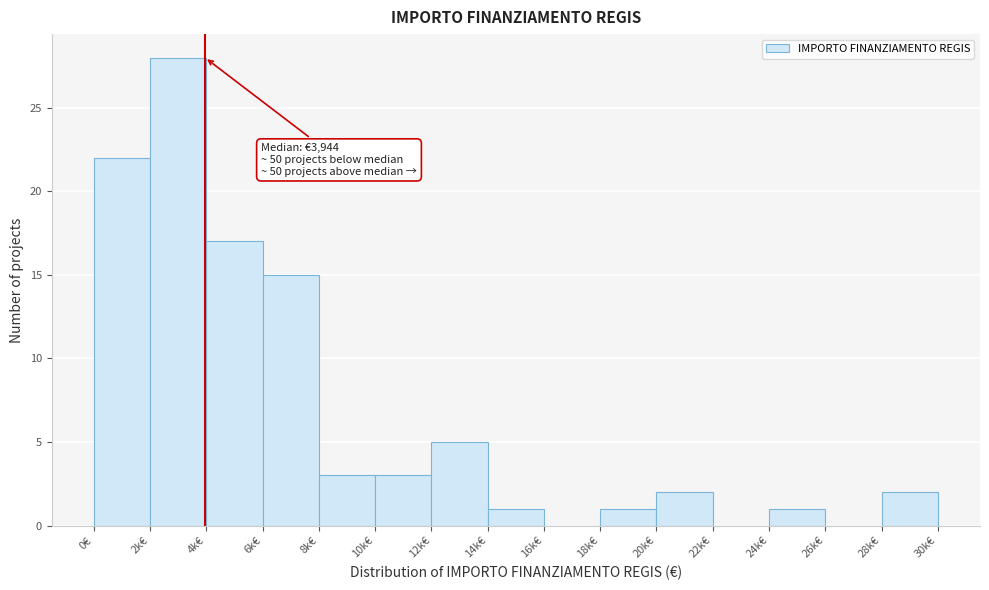

Reading right to left, transcribe all the data shown in this chart.

28k€=2	26k€=0	24k€=1	22k€=0	20k€=2	18k€=1	16k€=0	14k€=1	12k€=5	10k€=3	8k€=3	6k€=15	4k€=17	2k€=28	0€=22